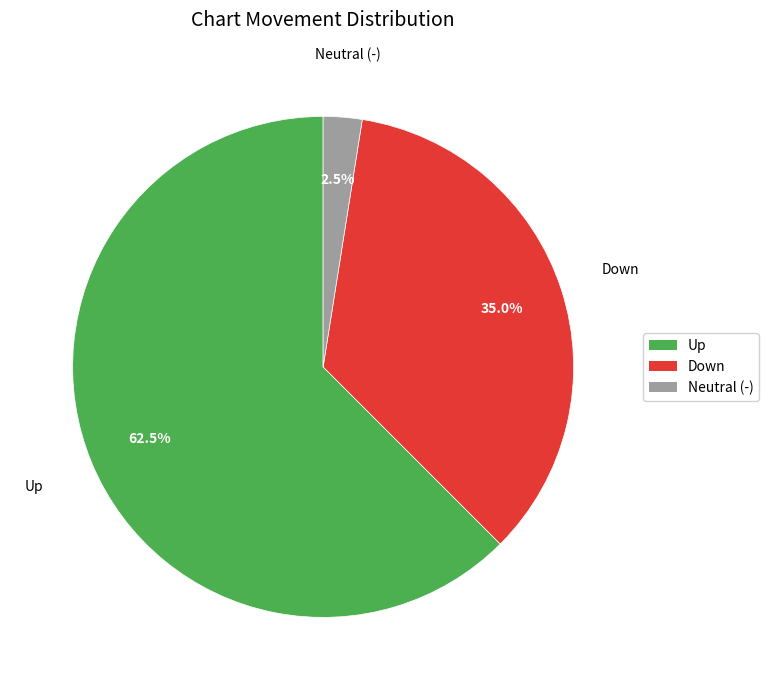

Count the number of slices in the pie.

3